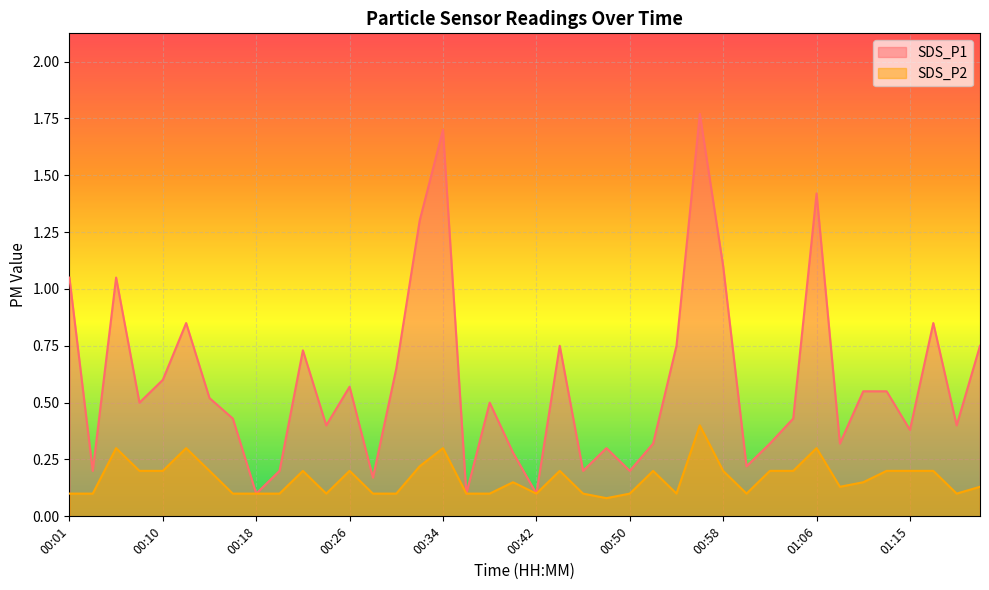

True or false: SDS_P2 and SDS_P1 intersect in this chart.

False